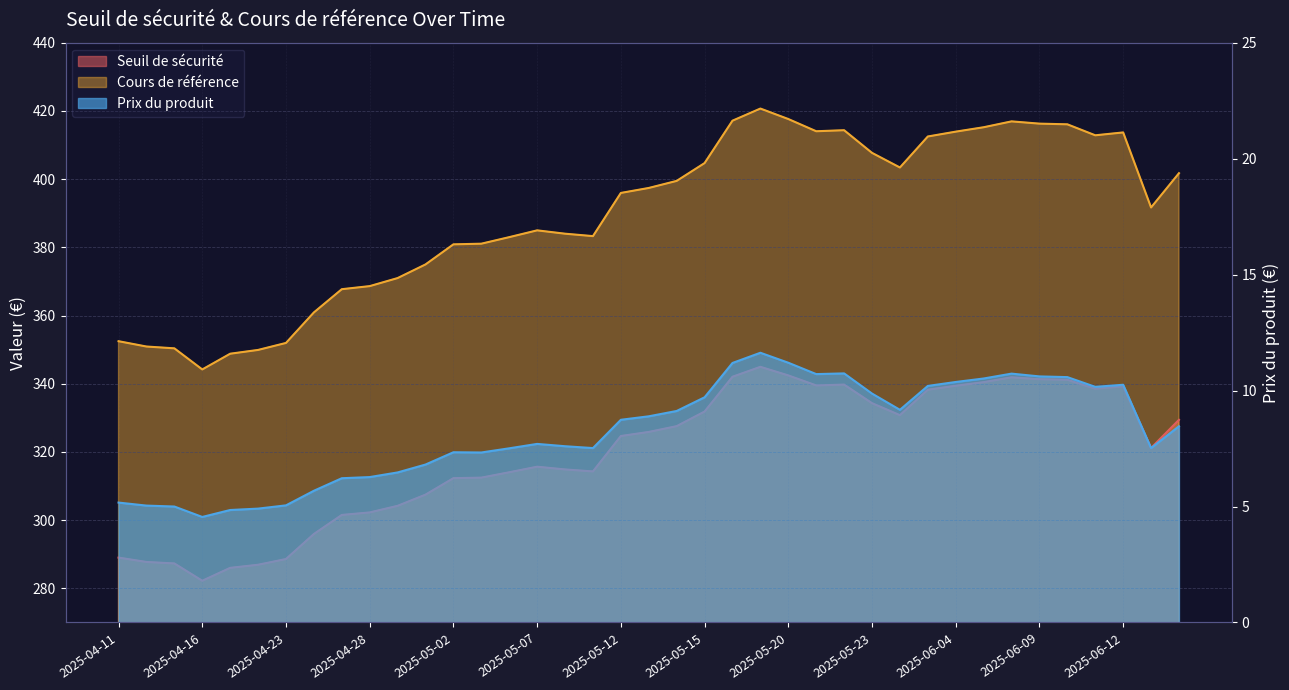

The value of Seuil de sécurité at 2025-05-02 is 312.3. True or false?

True